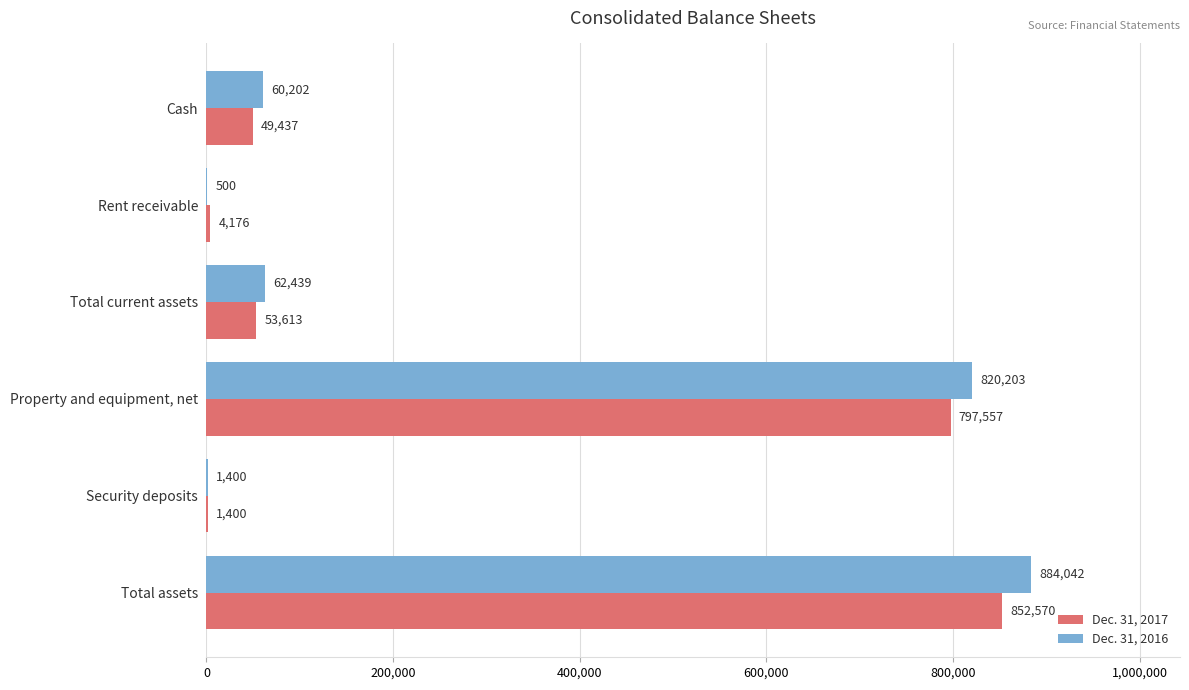

Which series changed the most between Rent receivable and Total assets?

Dec. 31, 2016